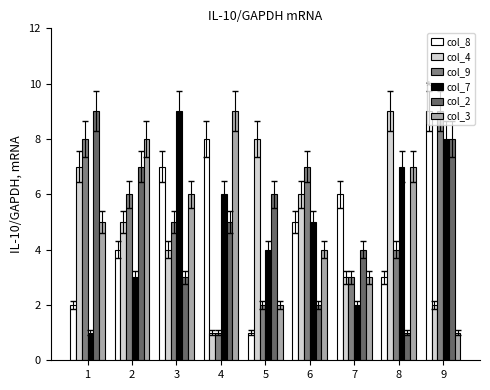

At how many categories does at least one series exceed 5?

9